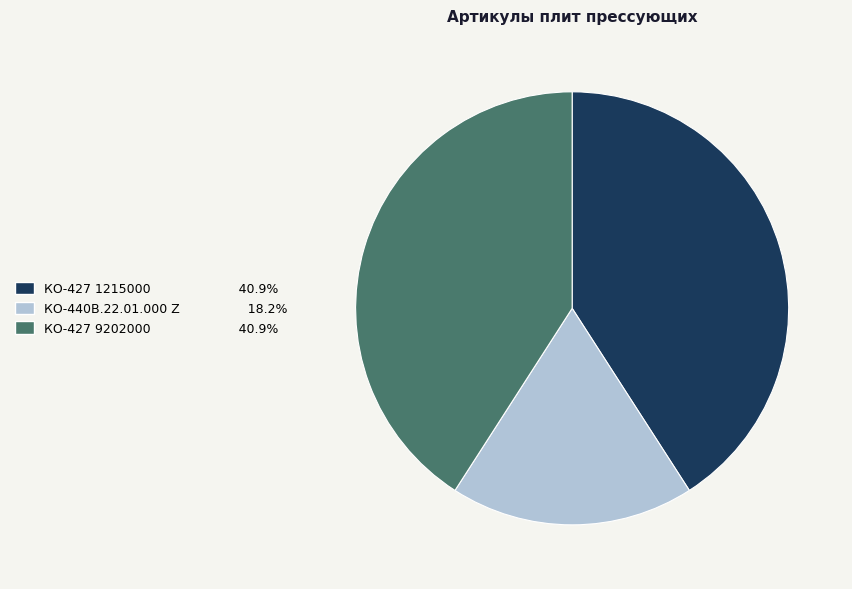

Which category has the smallest portion of the pie?

КО-440В.22.01.000 Z